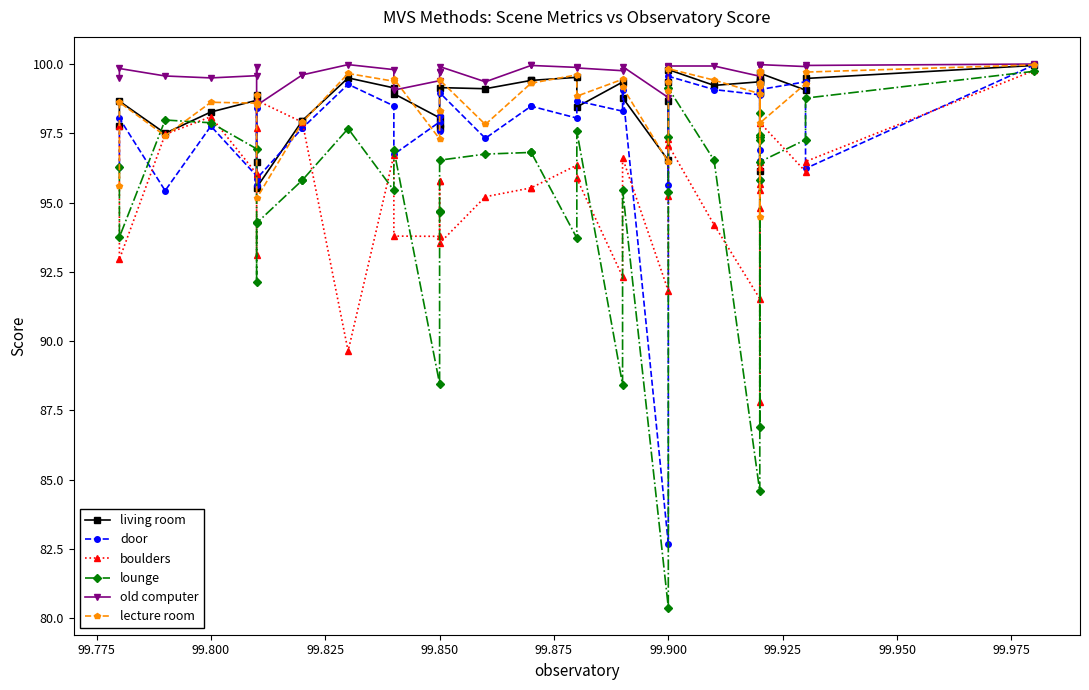

What is the value of the lecture room point at the 13th from the left?

99.8